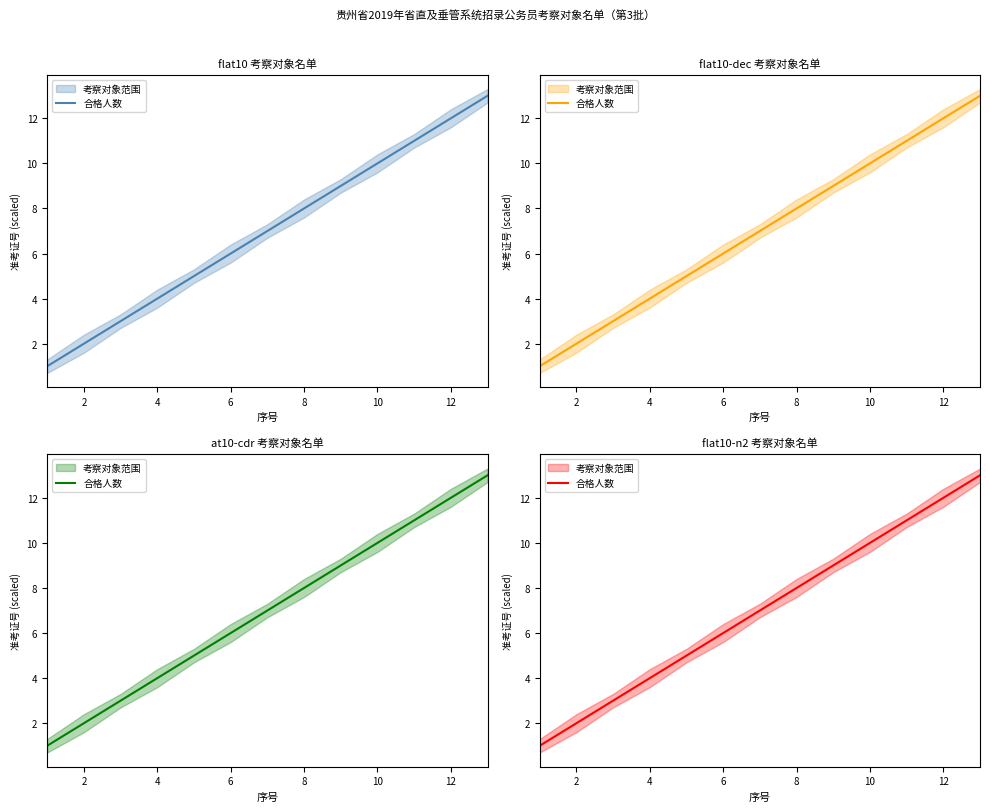

True or false: the data has more than 0 interior local peaks.

False